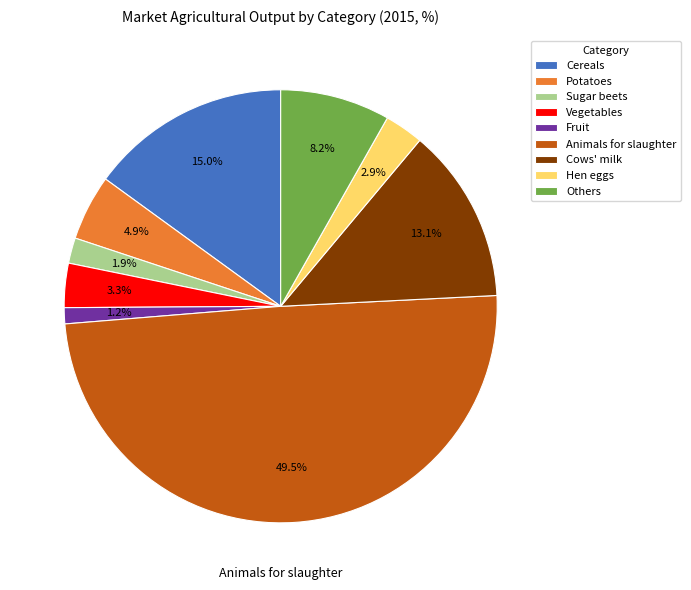

Does Sugar beets represent more than half of the total?

No